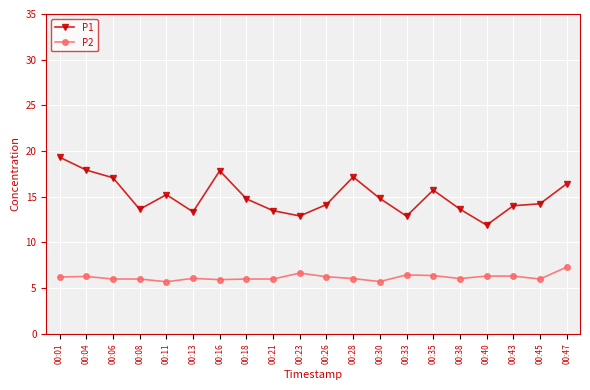

Is the value of P1 at 00:33 greater than the value of P2 at 00:21?

Yes